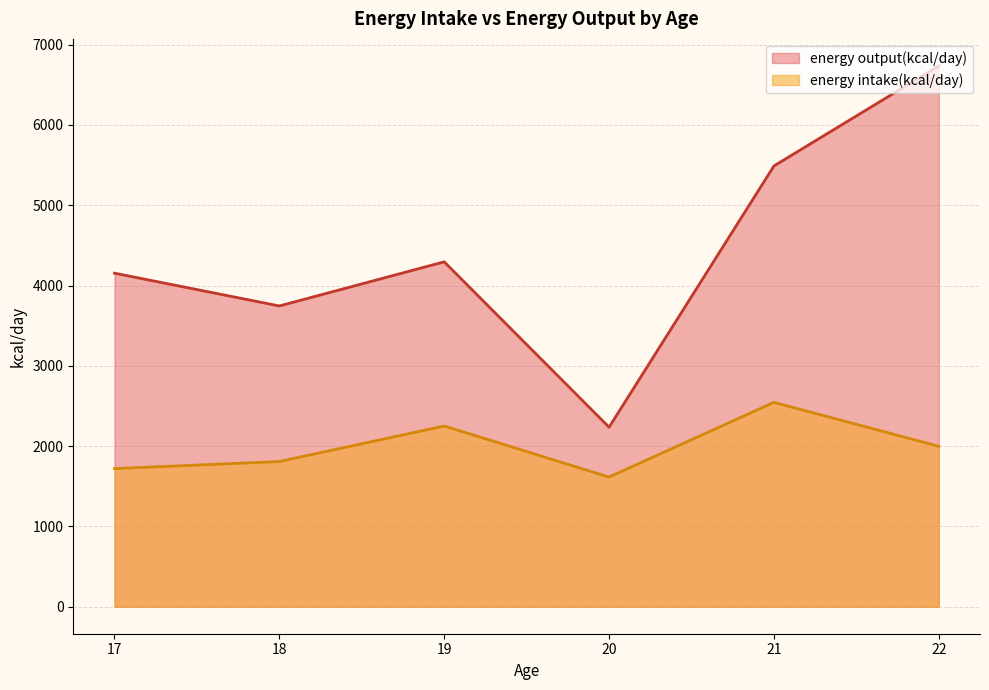

What is the total value across all series at 19?

6545.4